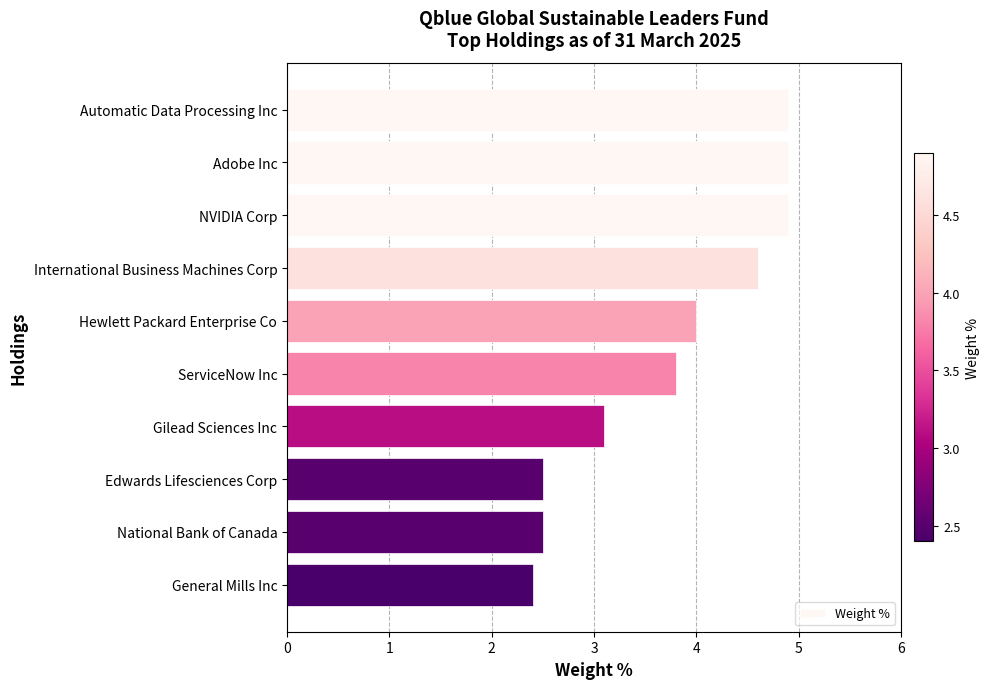

What is the sum of all values?

37.6